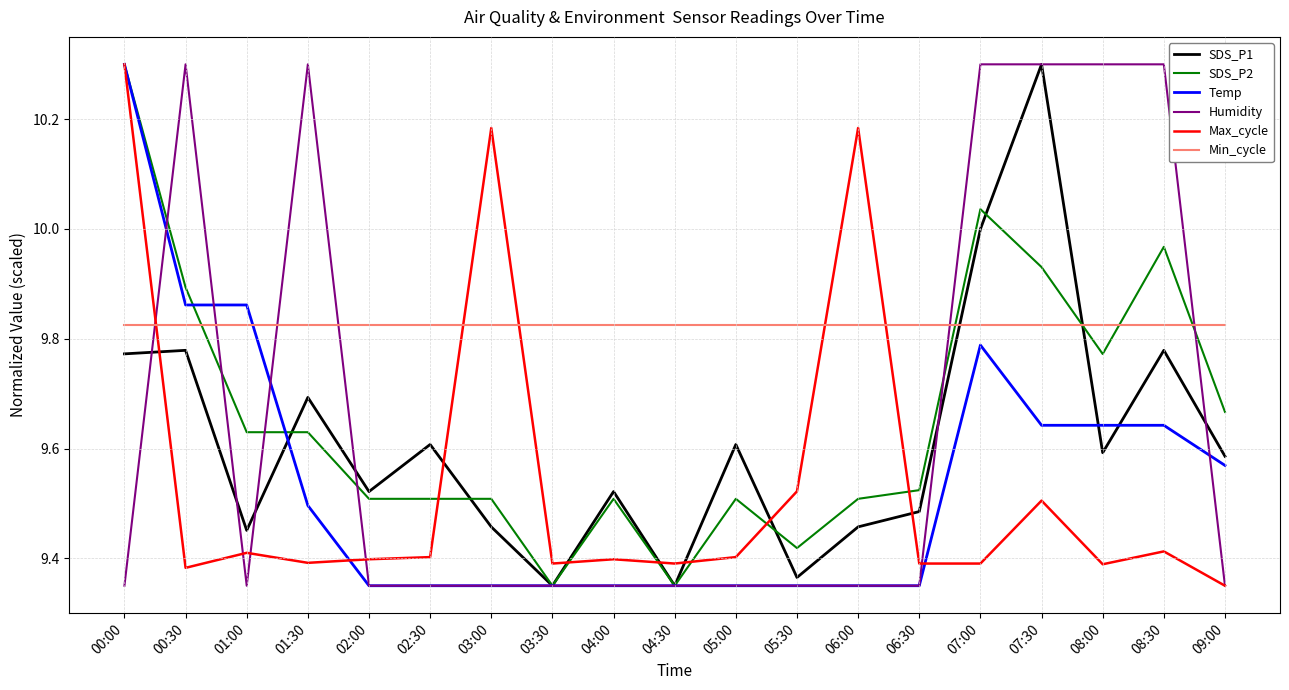

How many intersections are there between Max_cycle and SDS_P1?

7